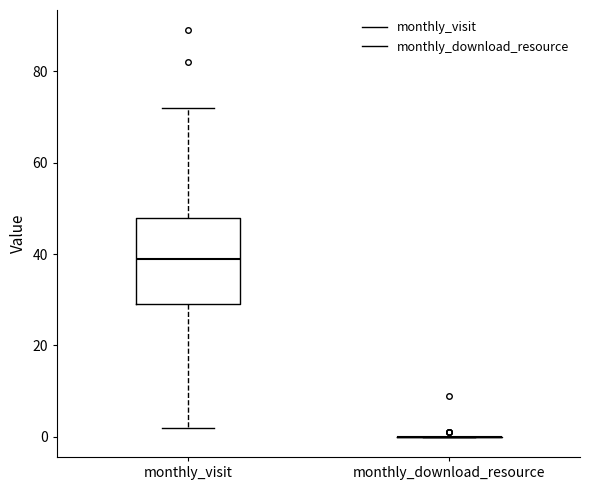

Reading left to right, transcribe this box plot: for each box, give where its median line is, the range the box spans, and where its two whiskers end, as read against the y-axis. The values are not printed on the chart, so give them approximately, as read against the axis.

monthly_visit: median 40, box 30 to 48, whiskers 2 to 72
monthly_download_resource: box collapsed to a line at 0, whiskers 0 to 0